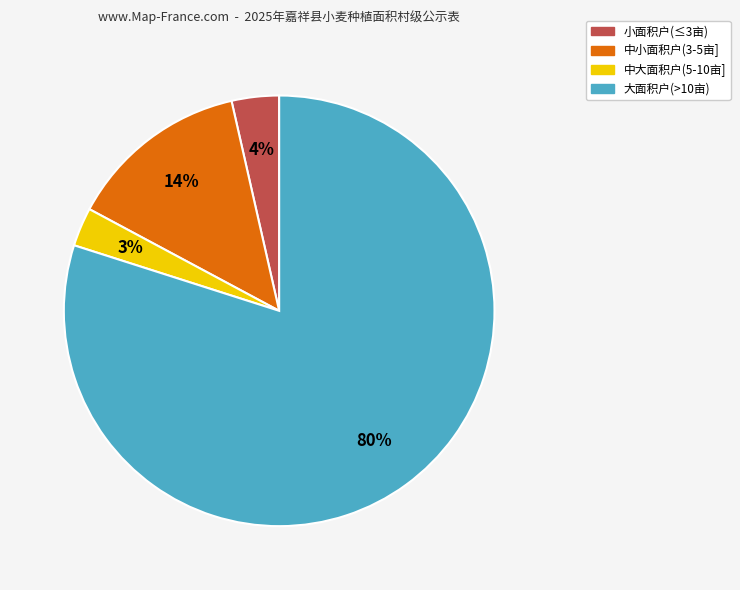

To the nearest percent, what is the average slice percentage?

25%